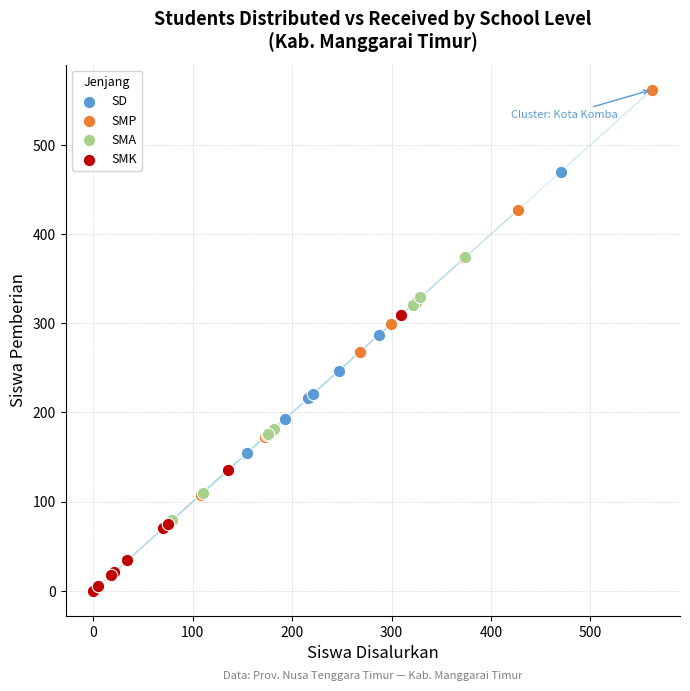

Which series contains the highest Y value?

SMP